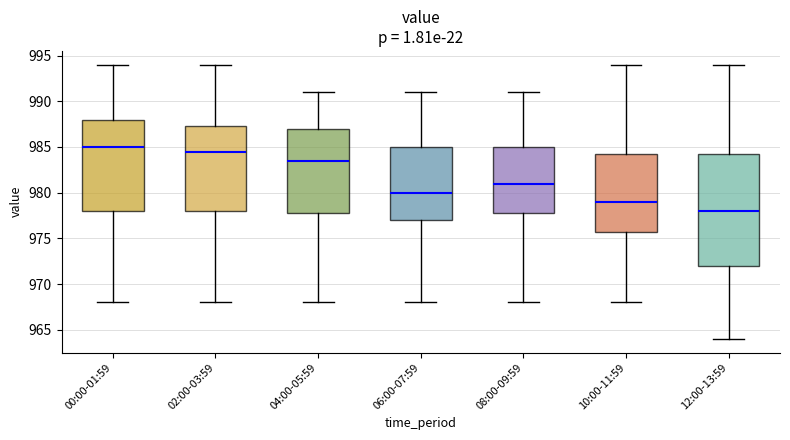

Reading left to right, read every box against the y-axis: the position of its median line, the range the box covers, and the ends of its whiskers. The values are not printed on the chart, so give them approximately, as read against the axis.

00:00-01:59: median 985.0, box 978.0 to 988.0, whiskers 968.0 to 994.0
02:00-03:59: median 984.5, box 978.0 to 987.5, whiskers 968.0 to 994.0
04:00-05:59: median 983.5, box 978.0 to 987.0, whiskers 968.0 to 991.0
06:00-07:59: median 980.0, box 977.0 to 985.0, whiskers 968.0 to 991.0
08:00-09:59: median 981.0, box 978.0 to 985.0, whiskers 968.0 to 991.0
10:00-11:59: median 979.0, box 976.0 to 984.5, whiskers 968.0 to 994.0
12:00-13:59: median 978.0, box 972.0 to 984.5, whiskers 964.0 to 994.0